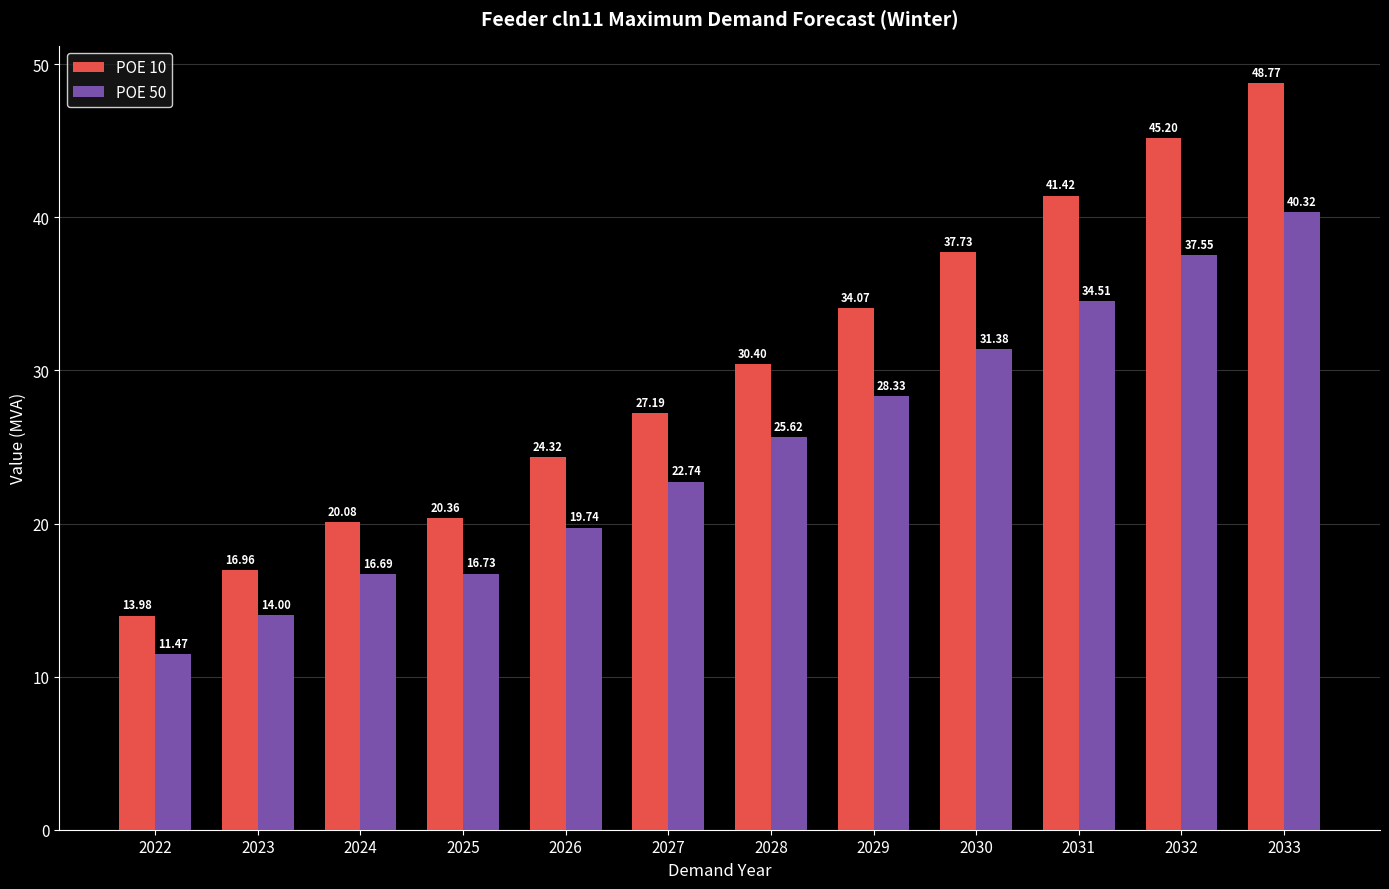

At which category does the chart reach its minimum across all series?

2022